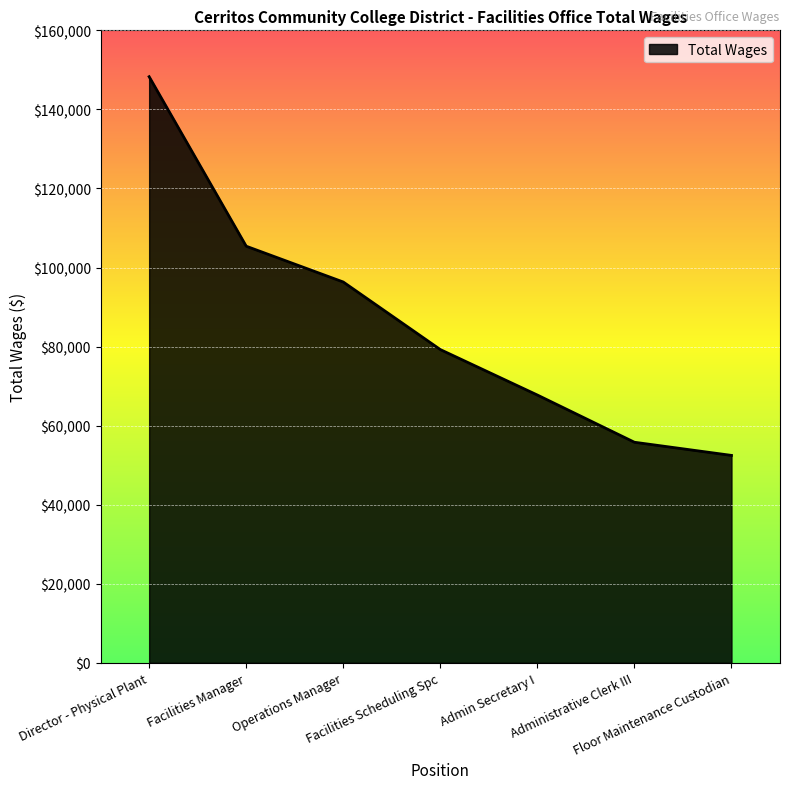

At which label does the data first exceed 79245?

Director - Physical Plant